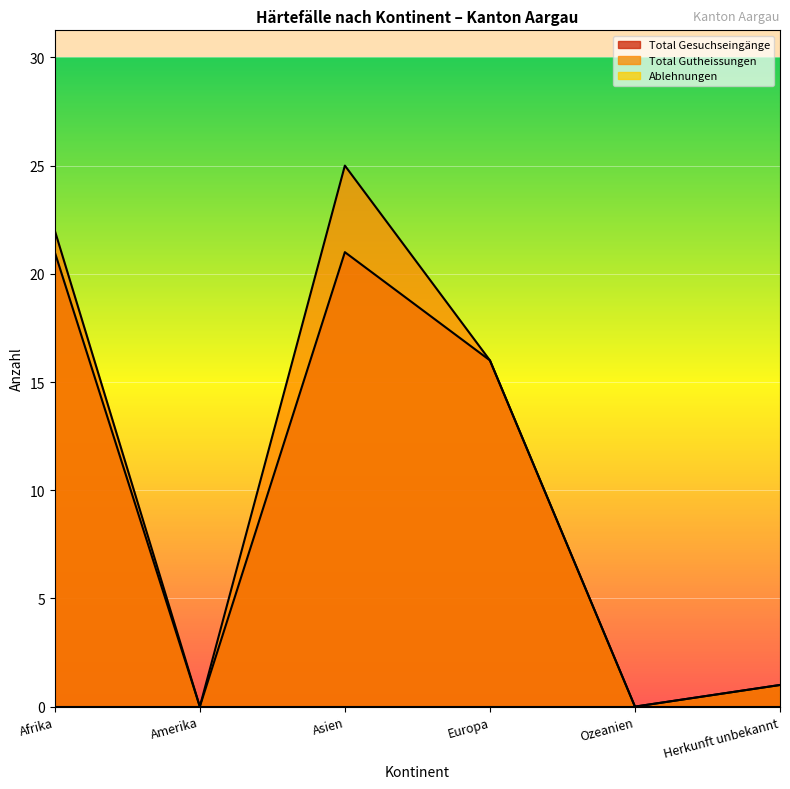

True or false: Total Gesuchseingänge and Total Gutheissungen cross at least once.

False